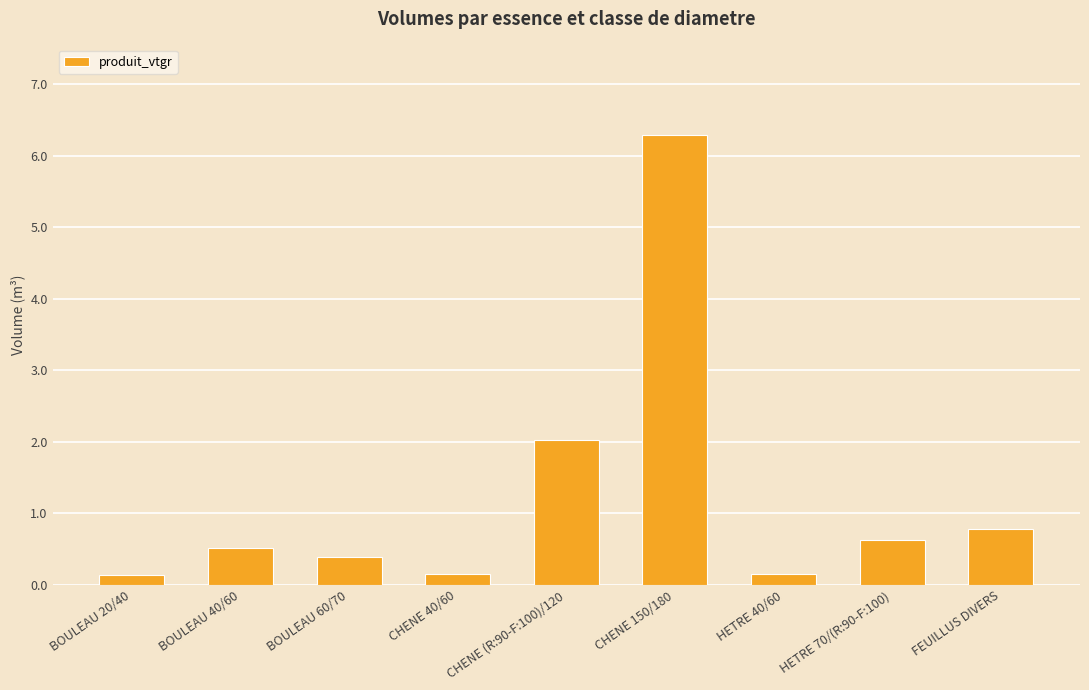

What is the label of the 9th bar from the left?

FEUILLUS DIVERS